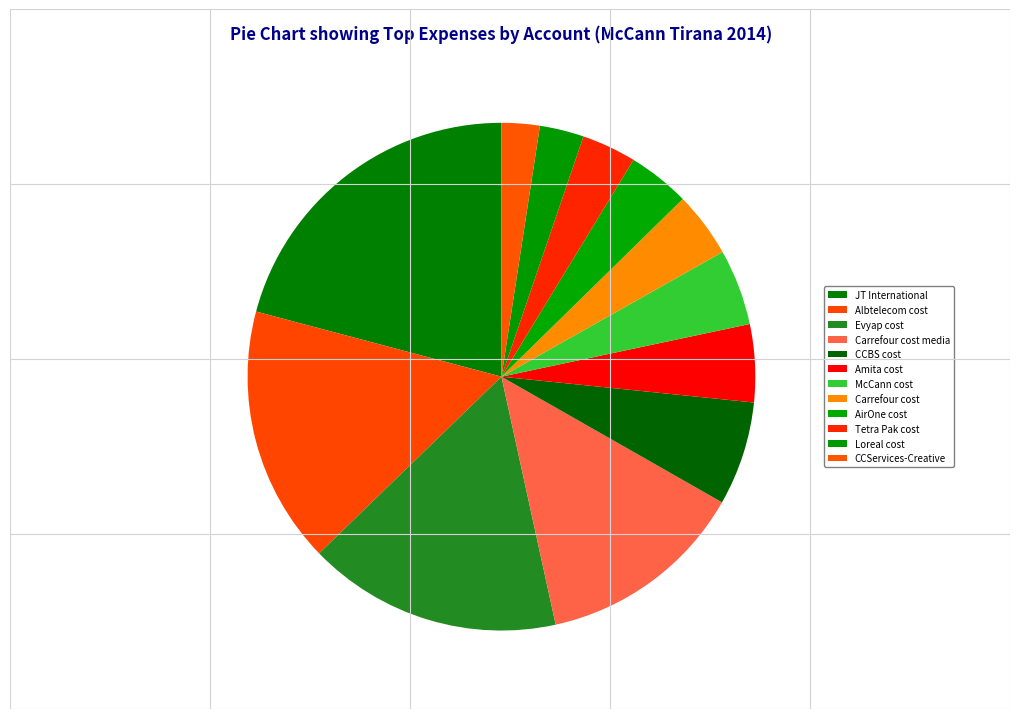

Count the number of slices in the pie.

12